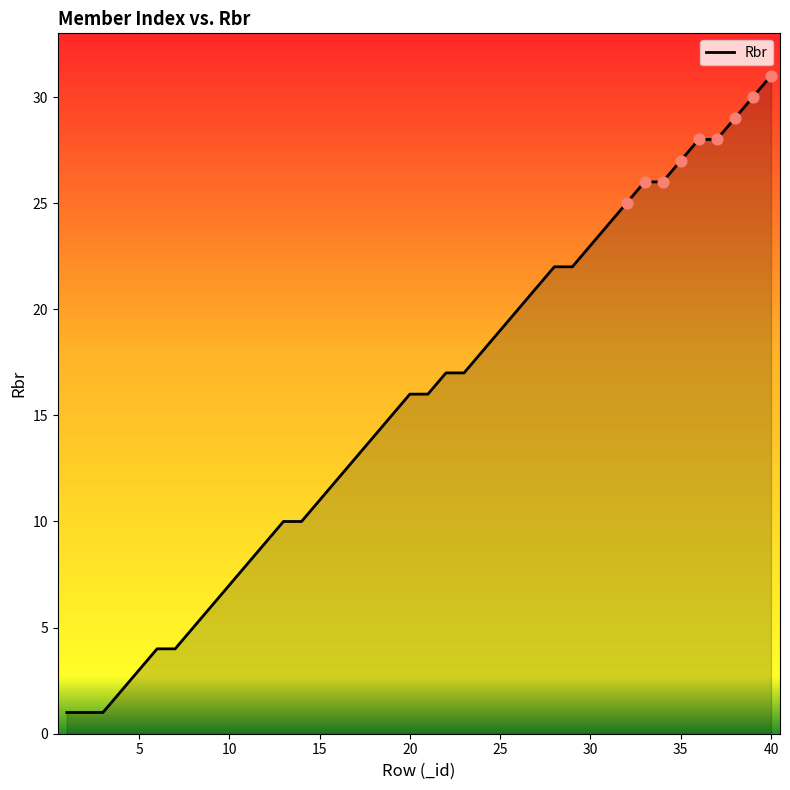

What is the difference between the maximum and minimum values?

30